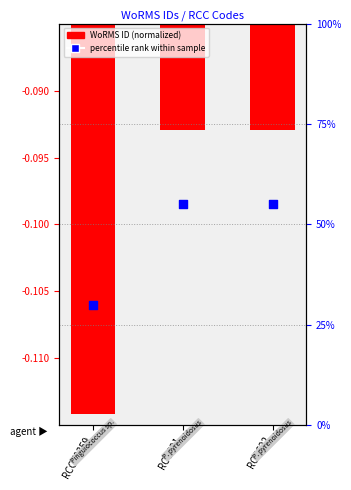

Which series reaches the maximum Y coordinate?

percentile rank within sample